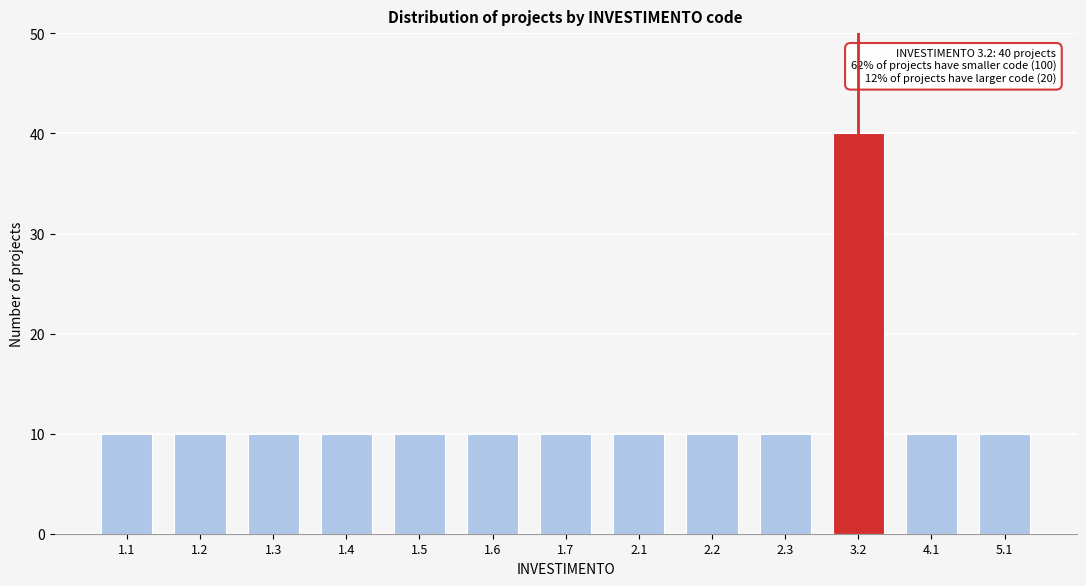

Reading right to left, transcribe all the data shown in this chart.

5.1=10	4.1=10	3.2=40	2.3=10	2.2=10	2.1=10	1.7=10	1.6=10	1.5=10	1.4=10	1.3=10	1.2=10	1.1=10